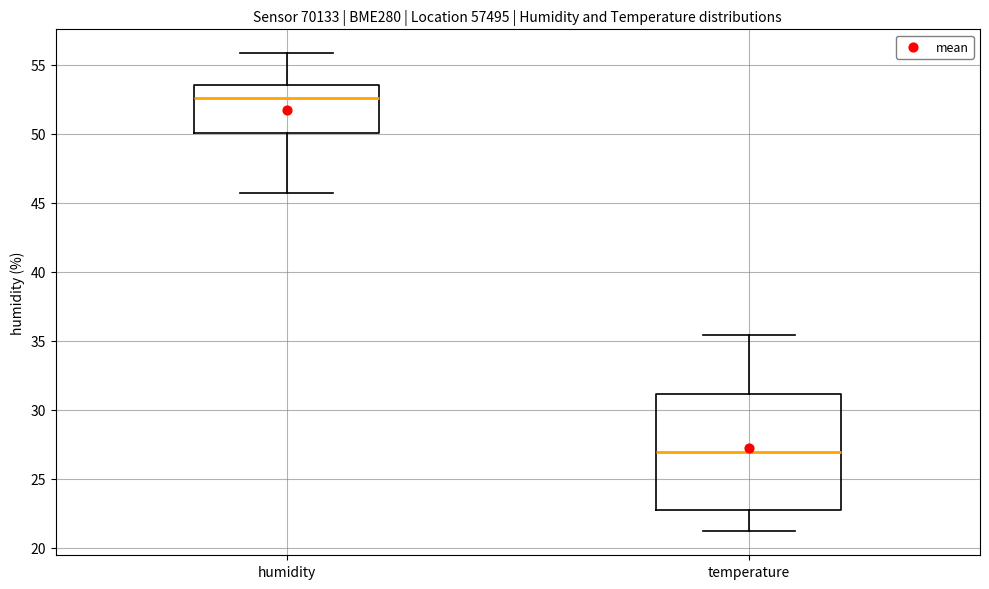

Which box's median line is the highest?

humidity